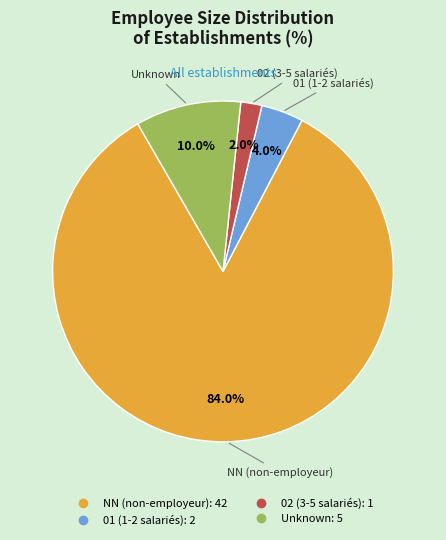

Is there any slice that represents more than half of the pie?

Yes